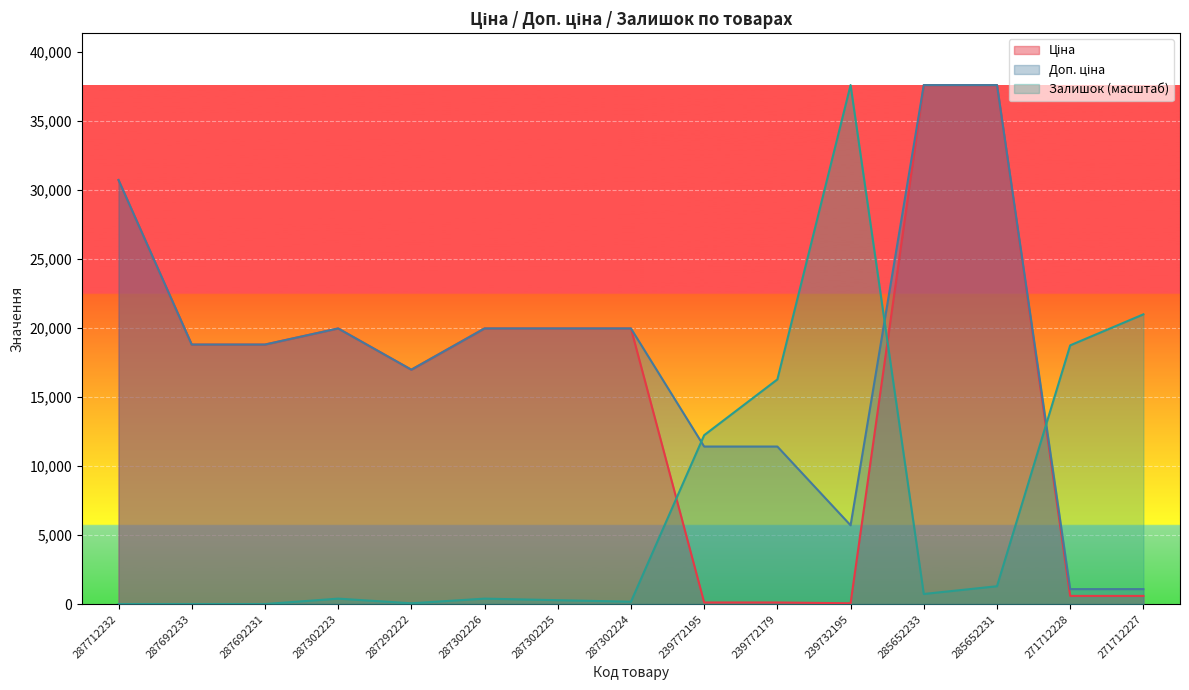

At which category does Залишок reach its first local peak?

287302223